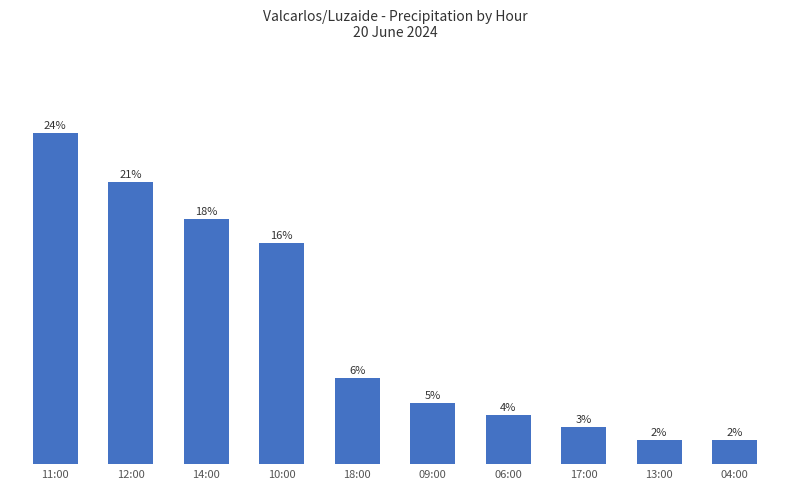

What is the label of the 9th bar from the left?

13:00